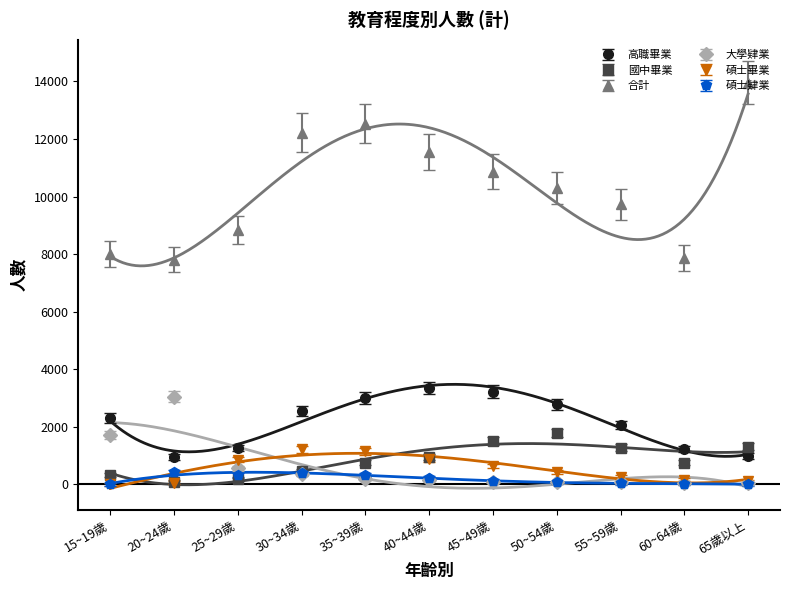

Does the chart have visible grid lines?

No